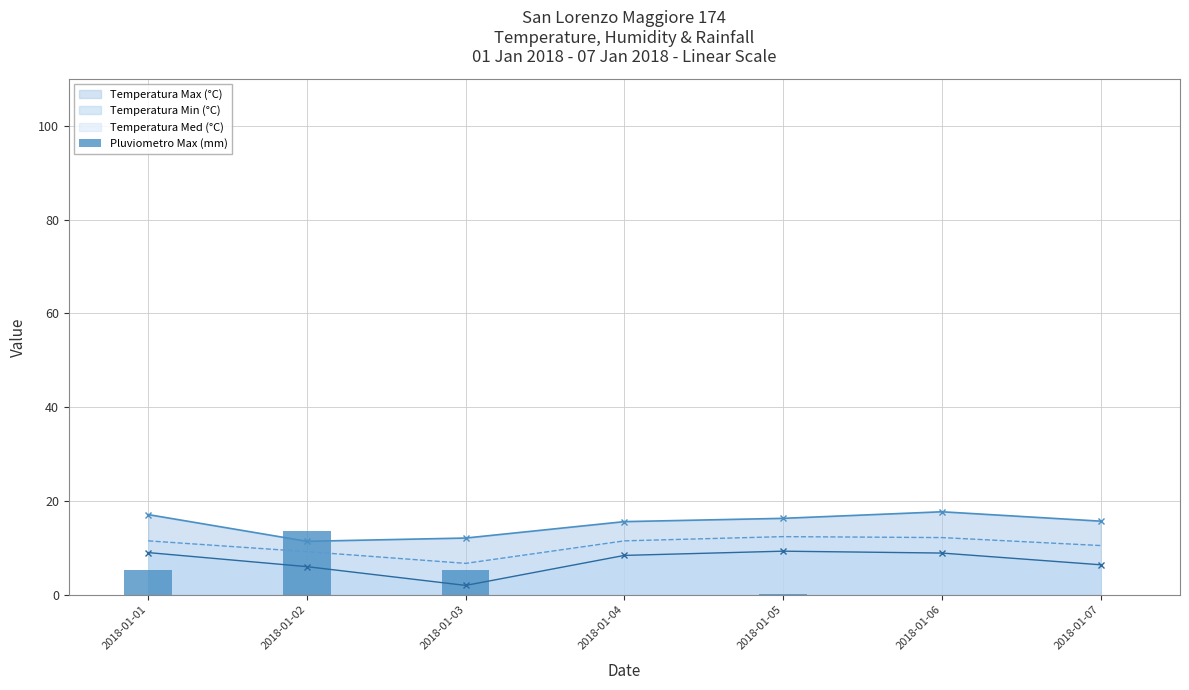

True or false: Temperatura Max (°C) and Temperatura Min (°C) cross at least once.

False